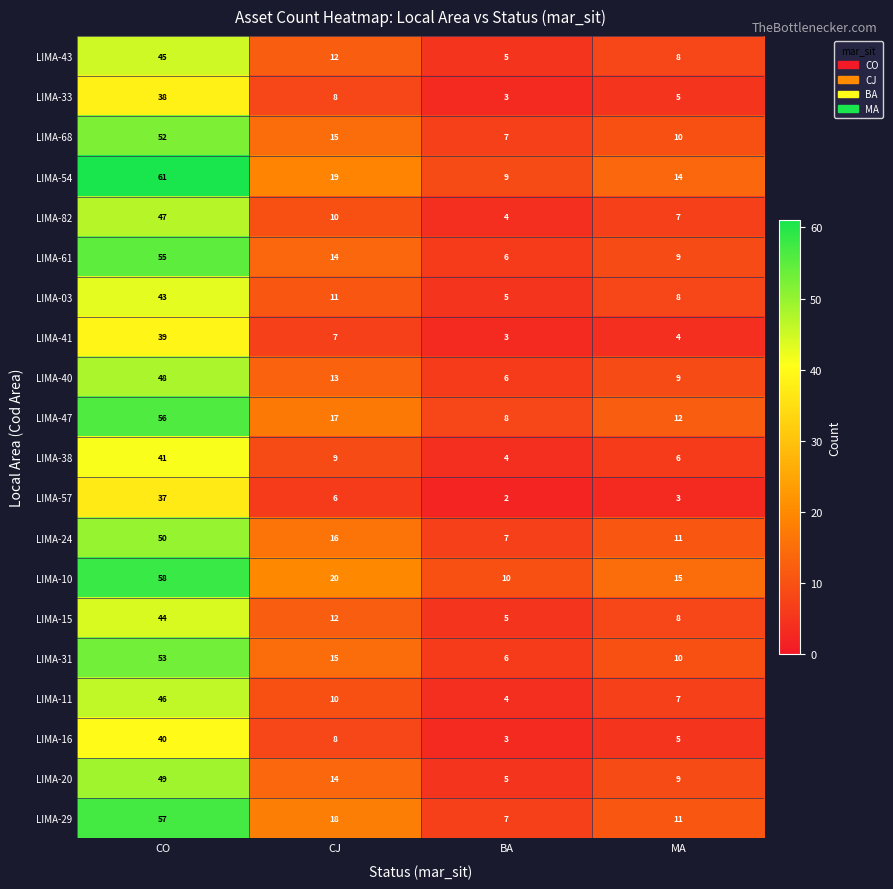

Count the number of categories in the chart.

4